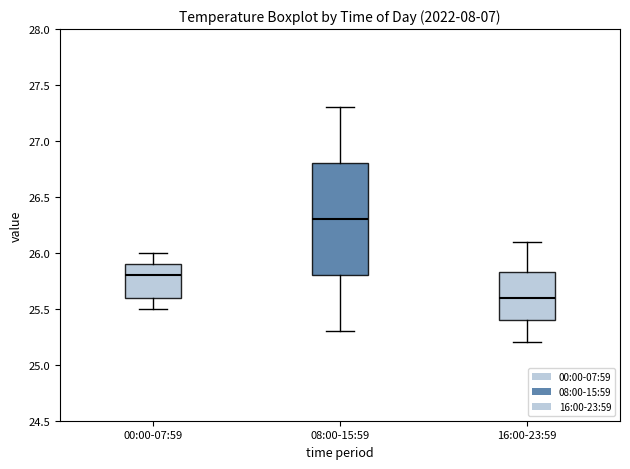

Comparing the boxes themselves (not the whiskers), which one is the tallest?

08:00-15:59